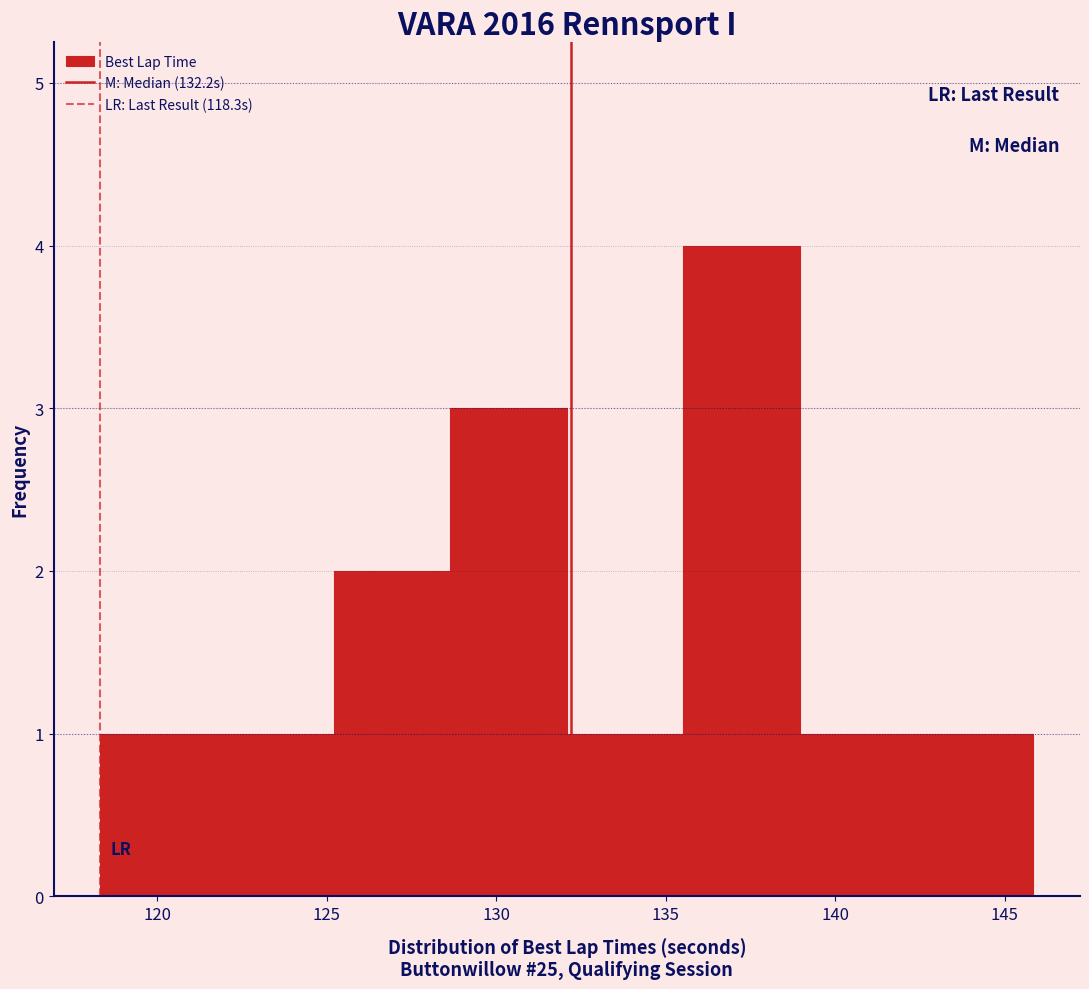

Which range on the x-axis has the tallest bar?

135.5 to 139.0